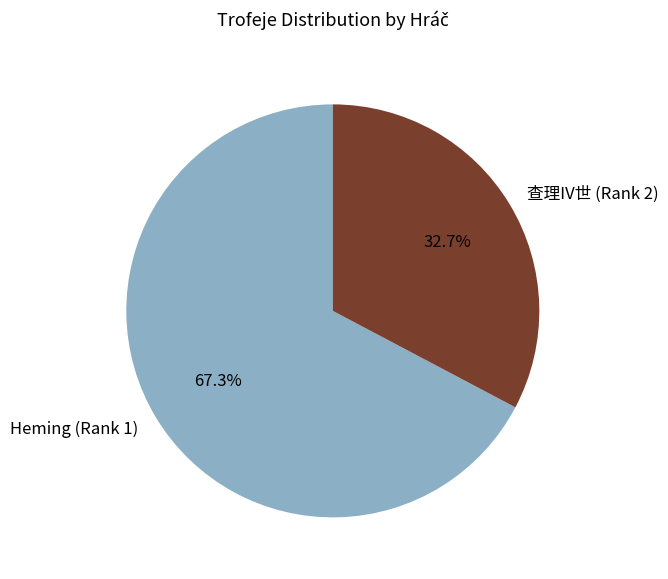

The Heming (Rank 1) slice represents 56% of the pie. True or false?

False